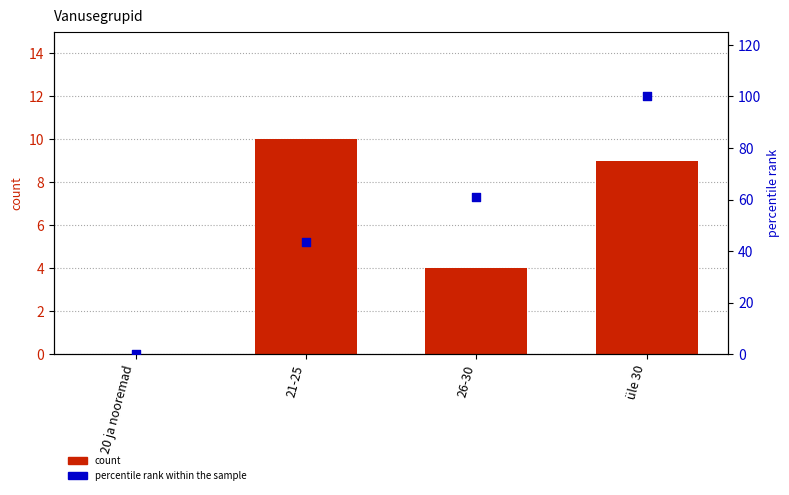

What is the total value across all series at üle 30?

109.0